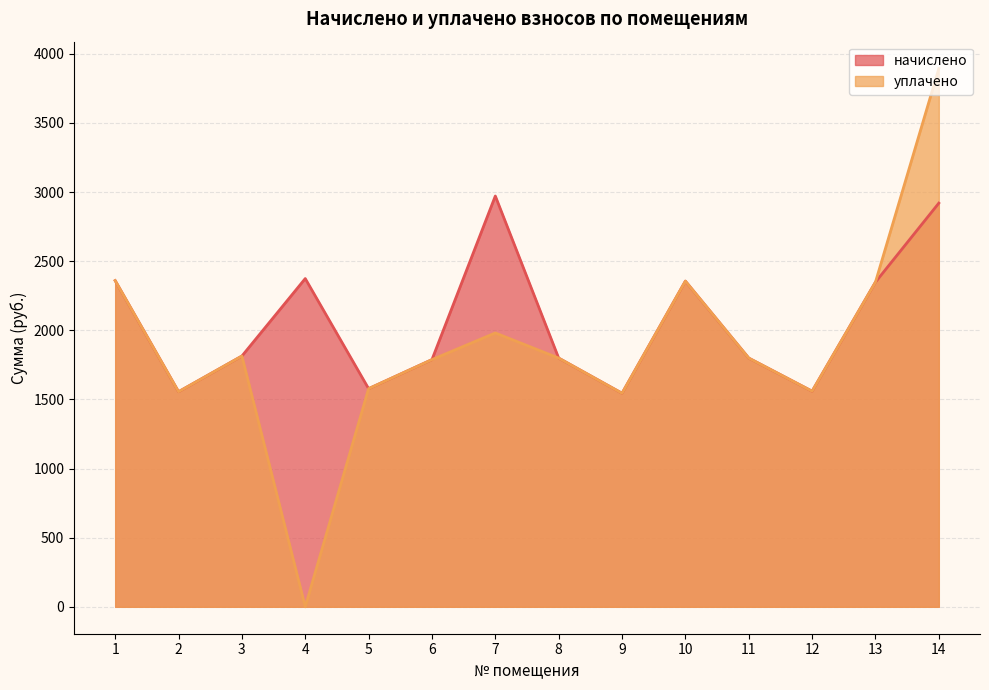

In начислено, how many points are higher than both neighbors (excluding endpoints)?

3